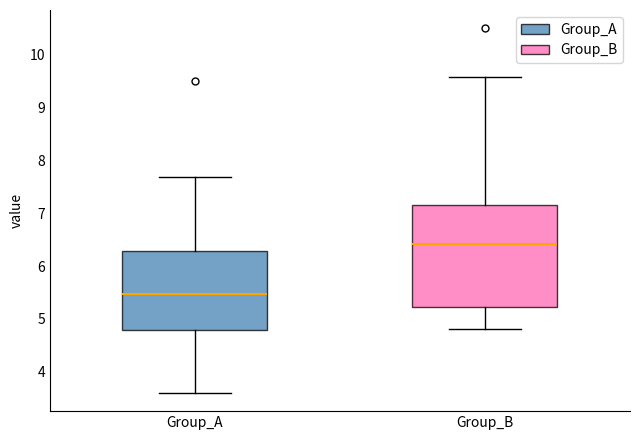

Reading left to right, read every box against the y-axis: the position of its median line, the range the box covers, and the ends of its whiskers. The values are not printed on the chart, so give them approximately, as read against the axis.

Group_A: median 5.5, box 4.8 to 6.3, whiskers 3.6 to 7.7
Group_B: median 6.4, box 5.2 to 7.2, whiskers 4.8 to 9.6